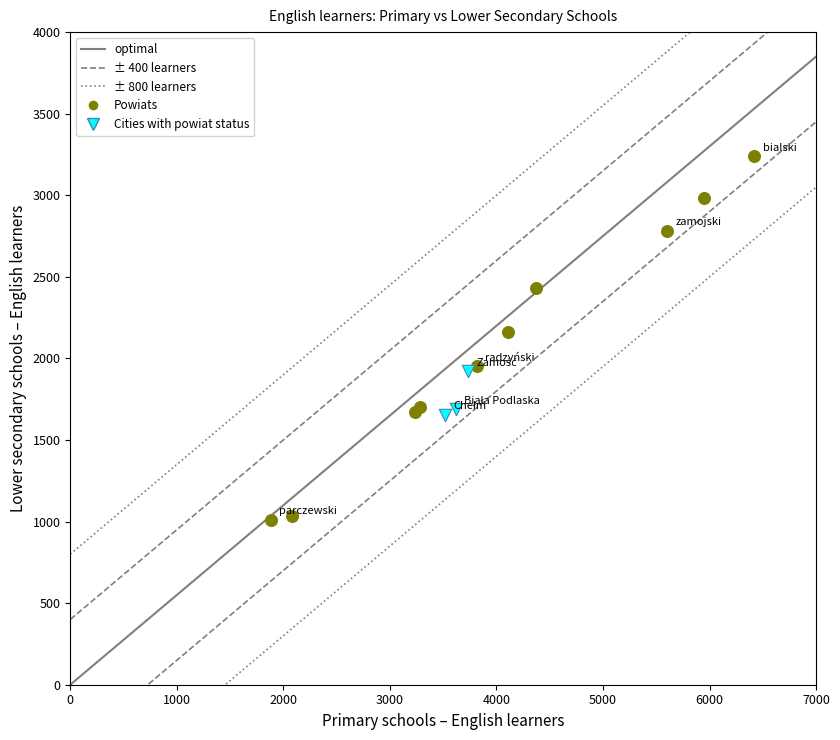

Which series reaches the maximum Y coordinate?

Powiats